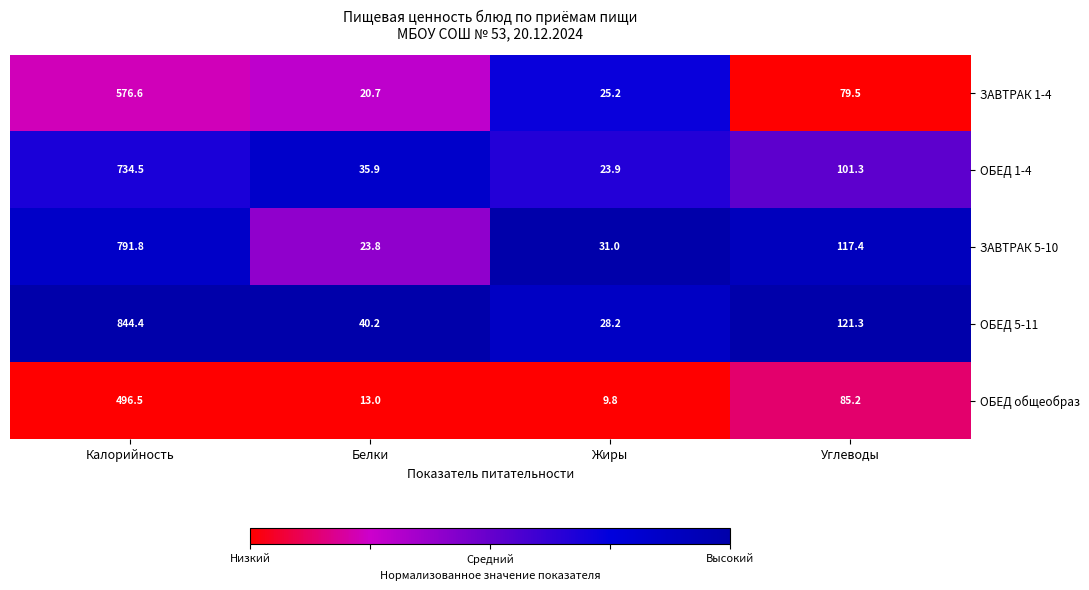

What is the spread (max minus min) of values at Жиры?

21.2